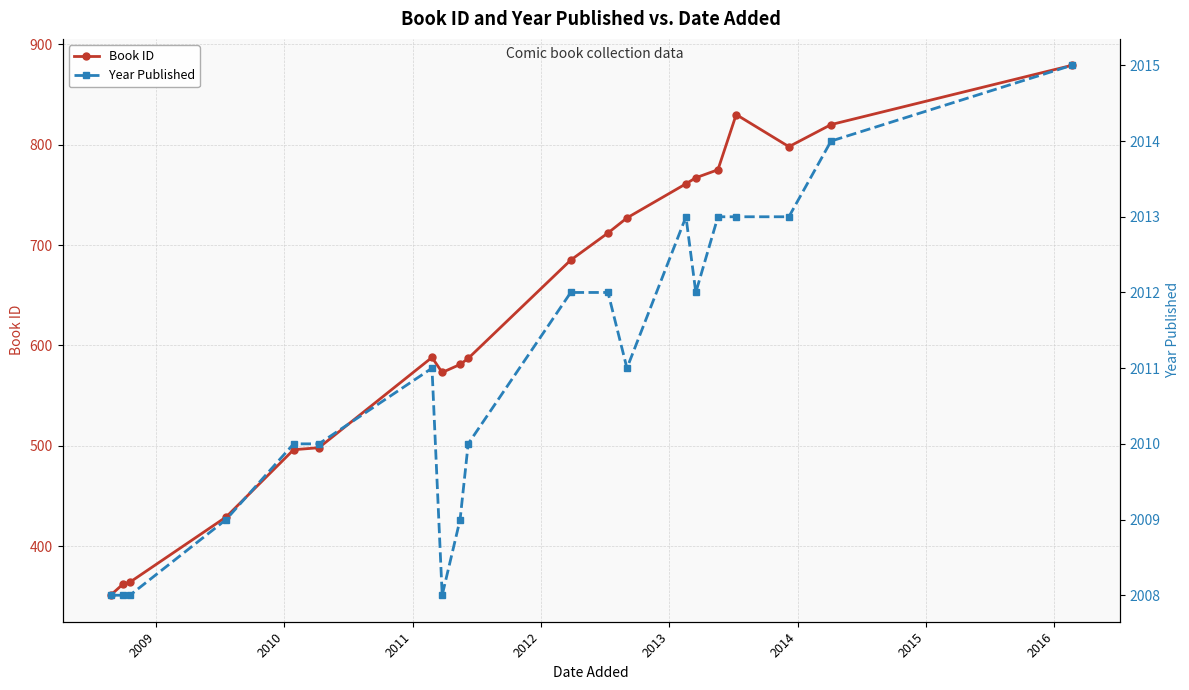

True or false: Book ID has more than 0 interior local peaks.

True